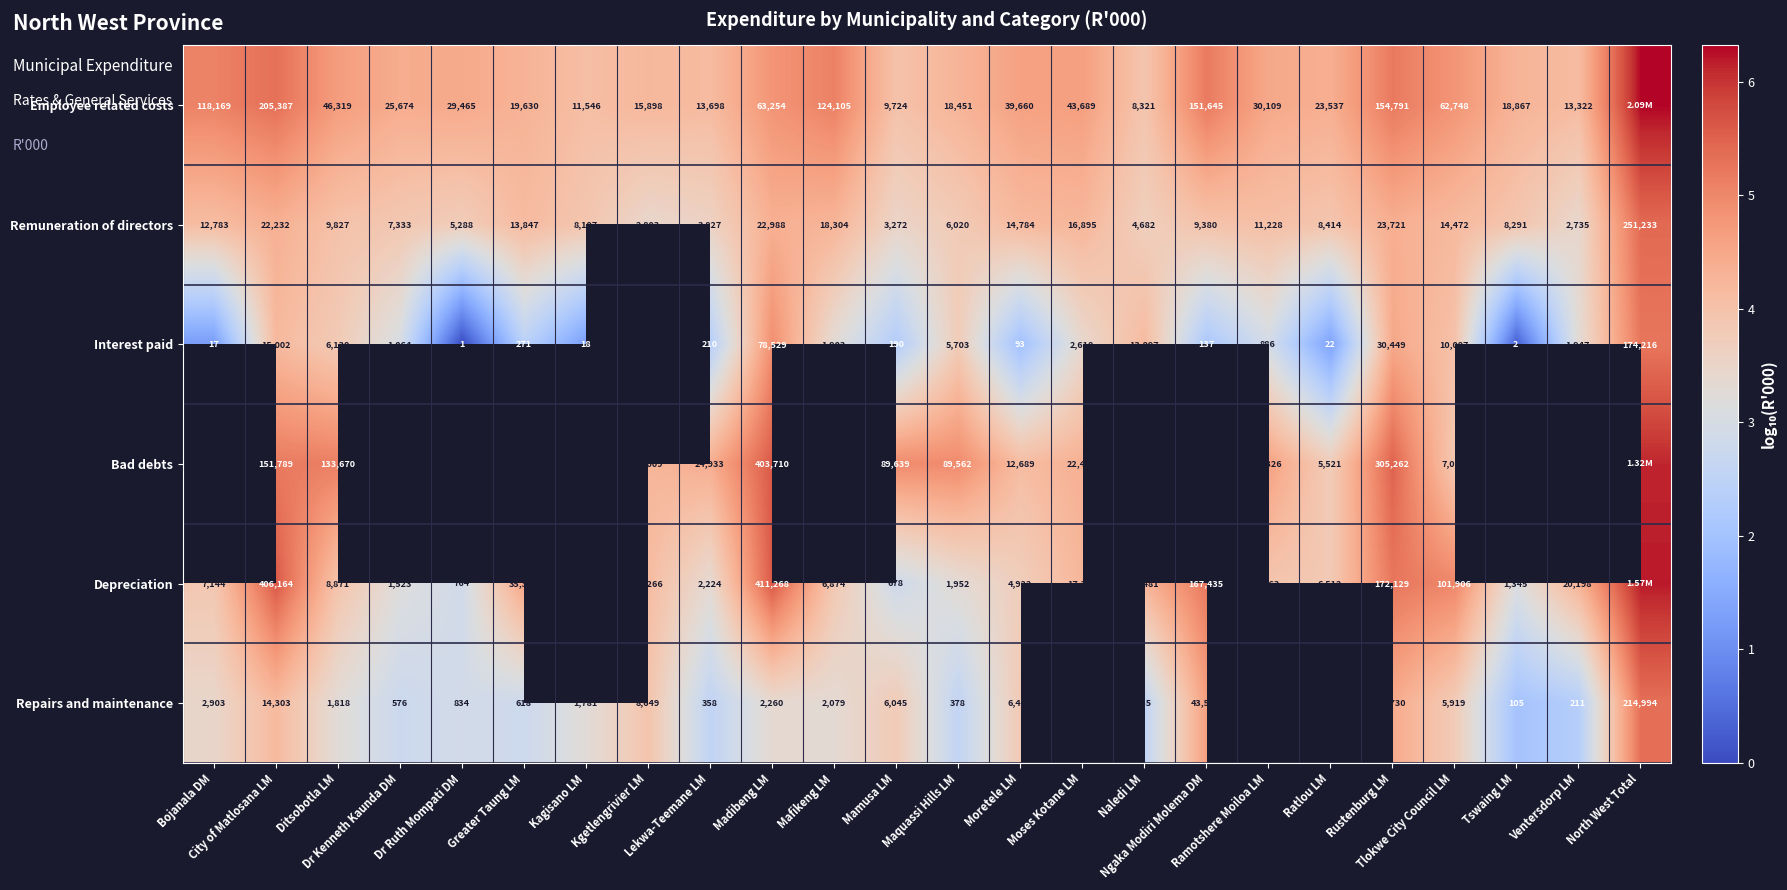

At which category is the sum across all series the highest?

North West Total